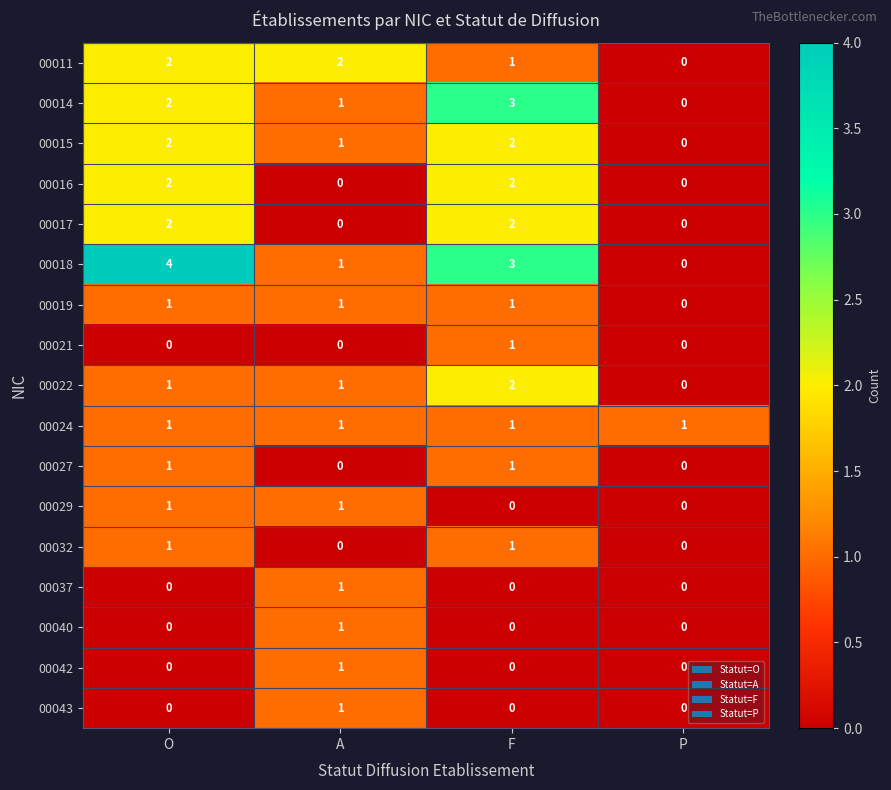

The value of 00014 at P is -1. True or false?

False